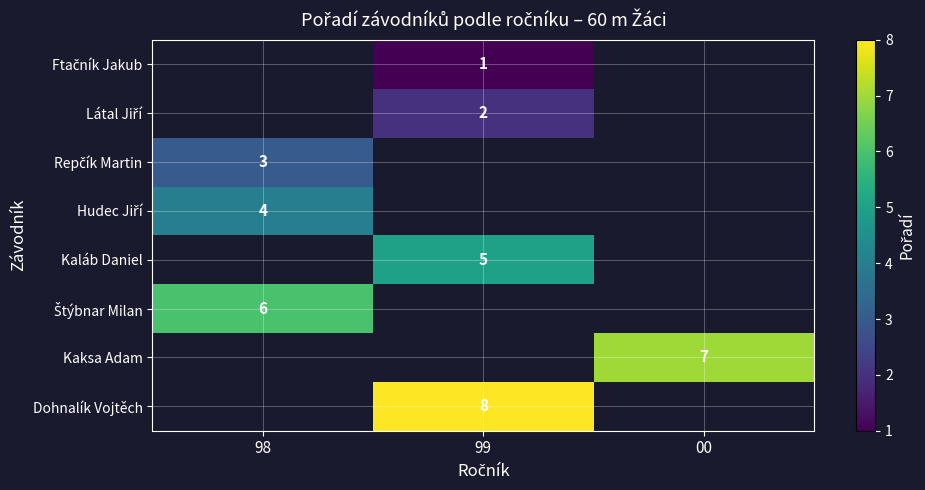

How many values in Repčík Martin are above zero?

1